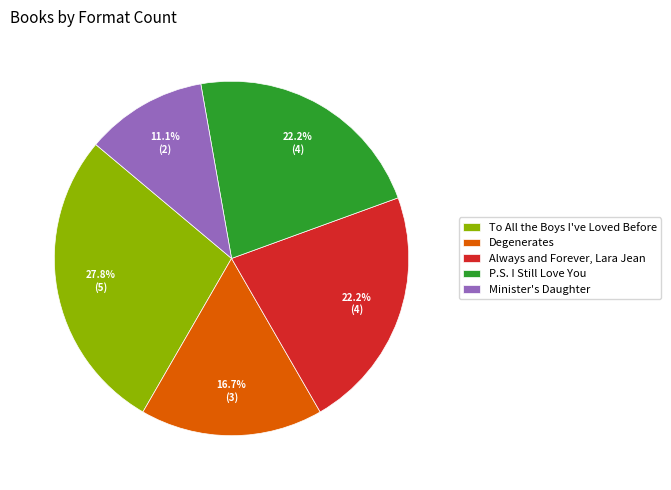

What is the ratio of the value at To All the Boys I've Loved Before to the value at Minister's Daughter?

2.5